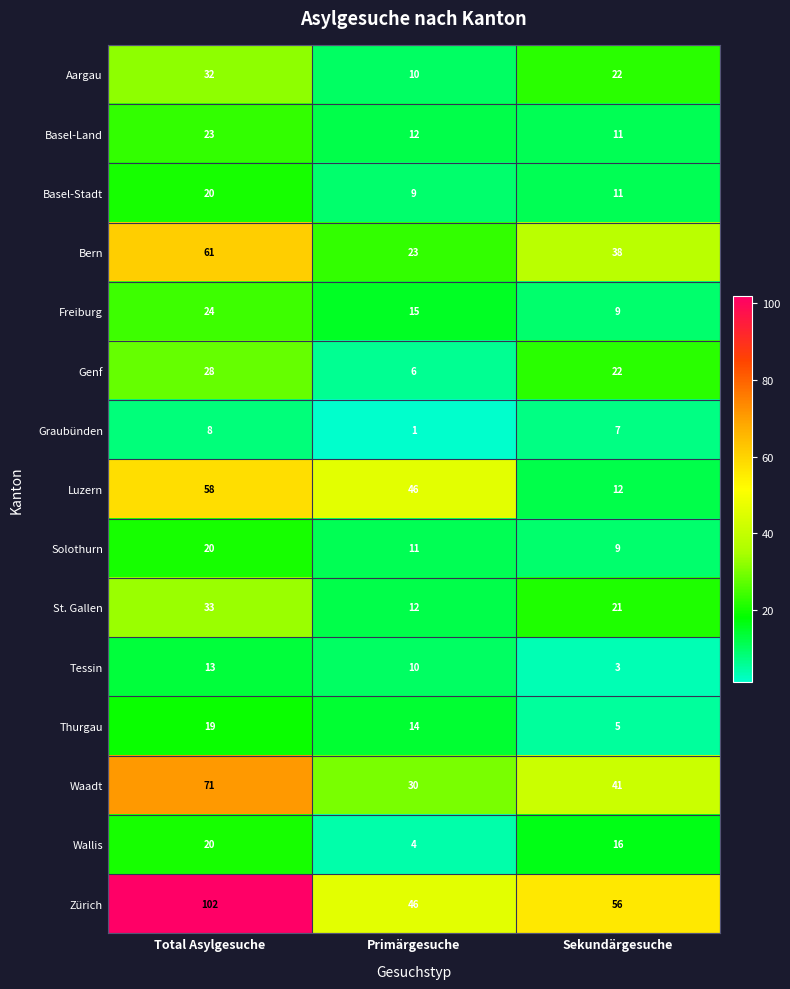

Where is St. Gallen nearest to the value 22?

Sekundärgesuche